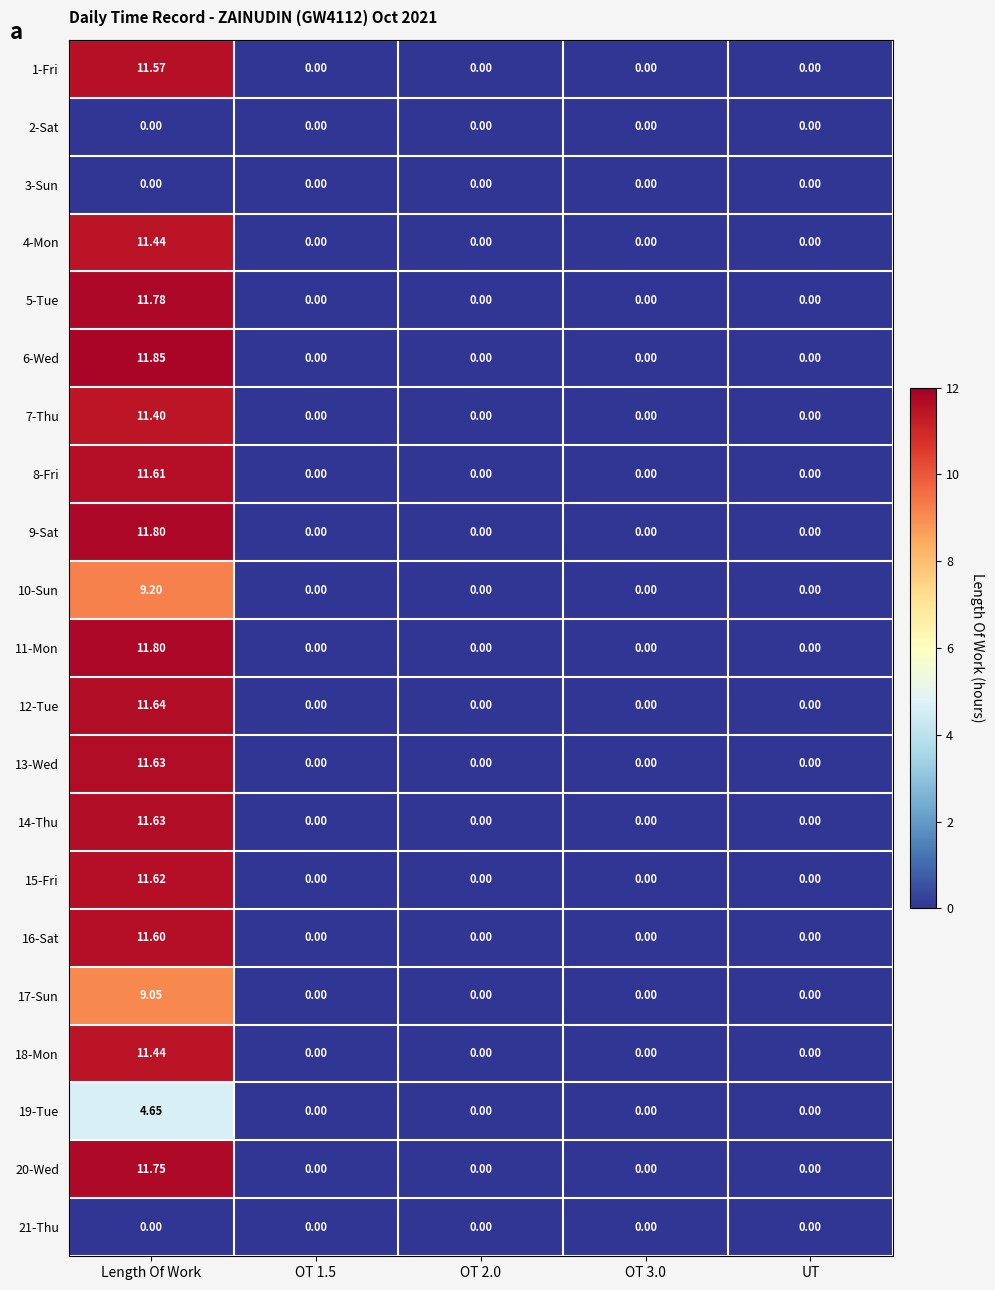

At which category is the sum across all series the highest?

Length Of Work